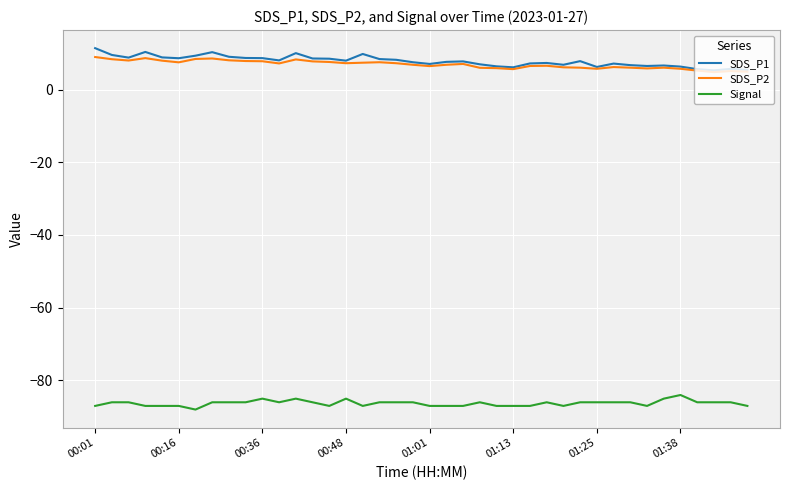

What is the lowest value of the SDS_P1 series?

5.3